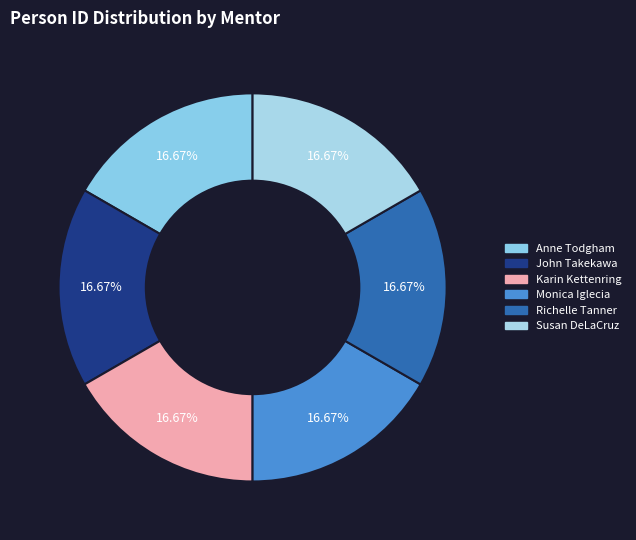

Which category has the smallest portion of the pie?

Richelle Tanner